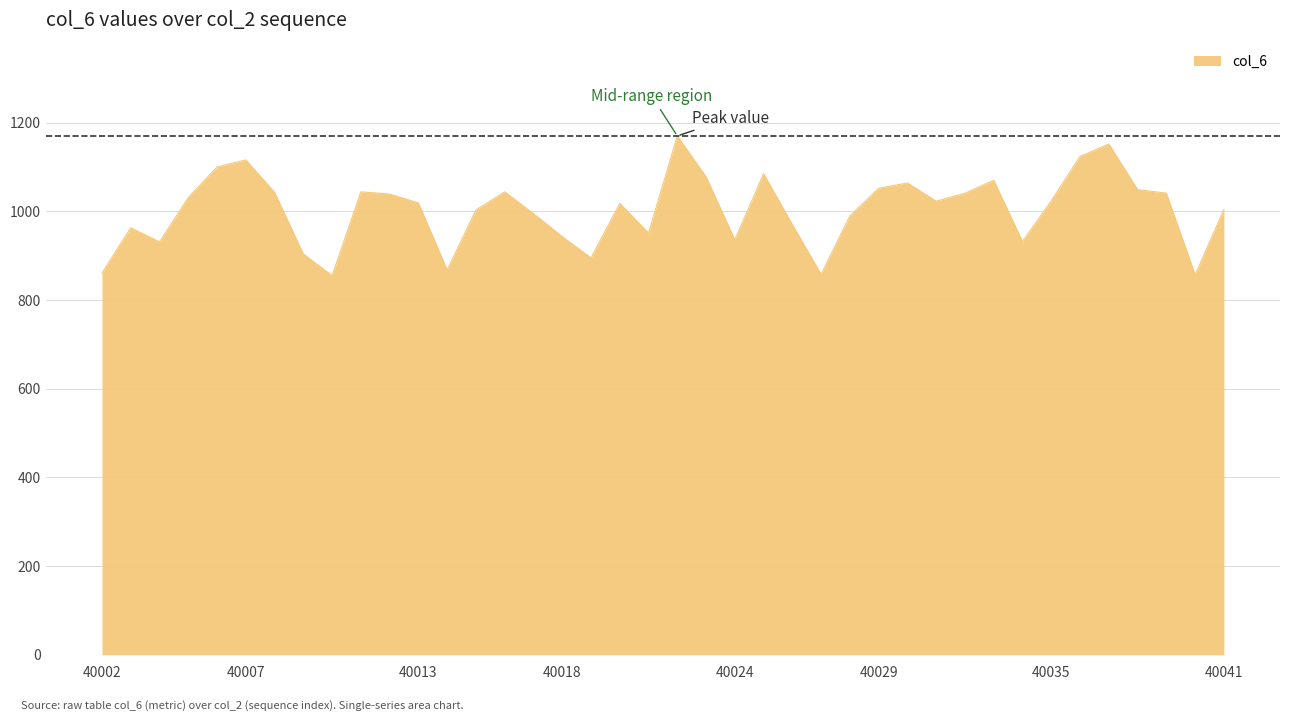

What is the minimum value shown in the chart?

855